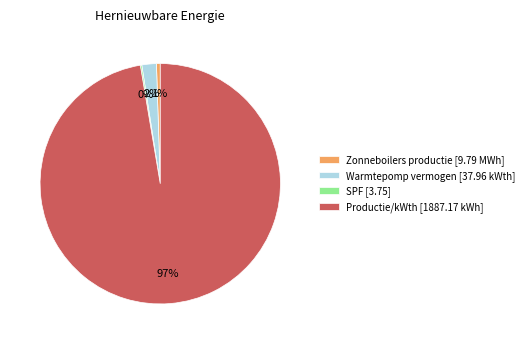

To the nearest percent, what is the difference between the largest and smallest slice percentages?

97%